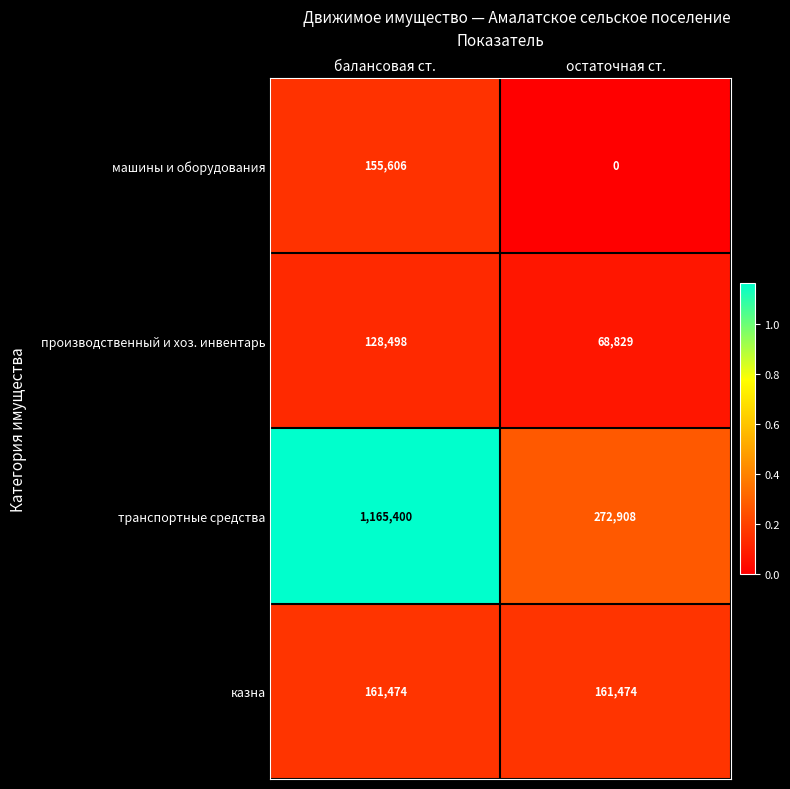

List the series in order of their peak value, highest first.

транспортные средства, казна, машины и оборудования, производственный и хоз. инвентарь